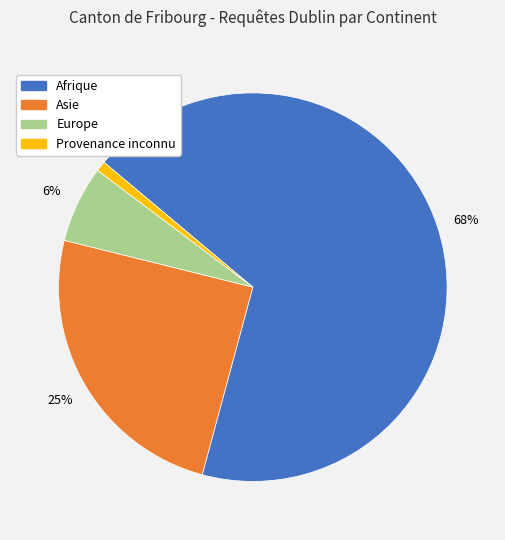

To the nearest percent, what is the average slice percentage?

25%